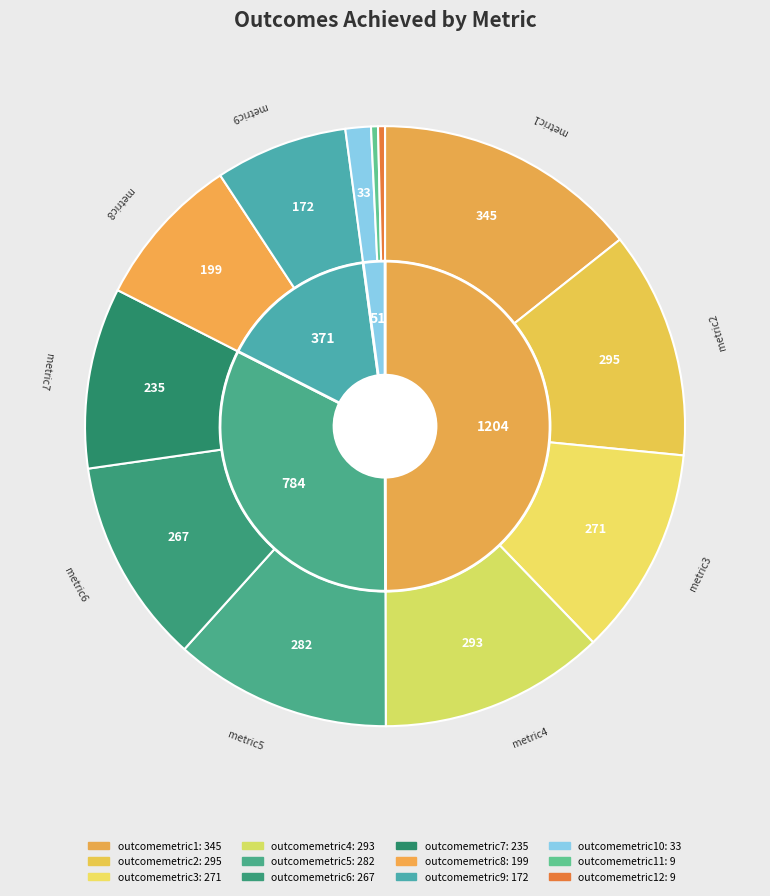

Does outcomemetric8 account for over 50% of the chart?

No